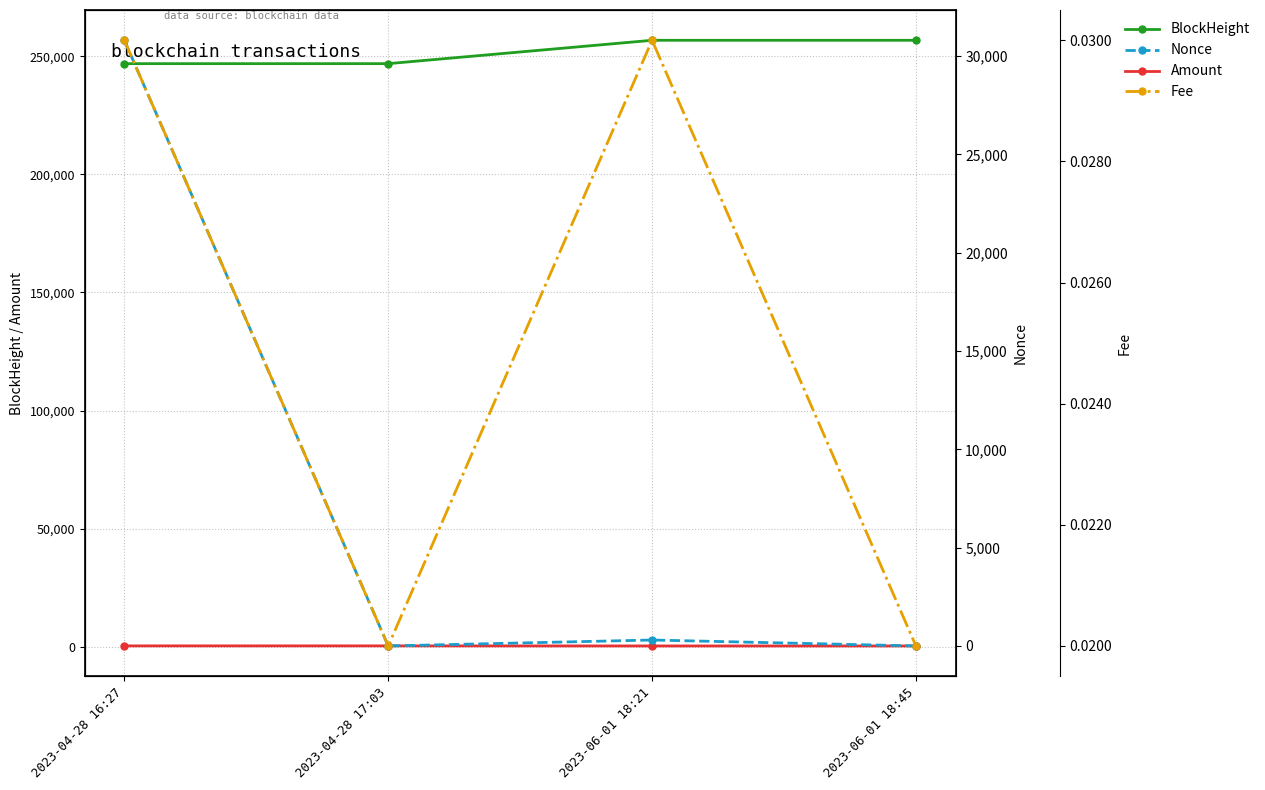

How many values in the Nonce series are below 302?

2